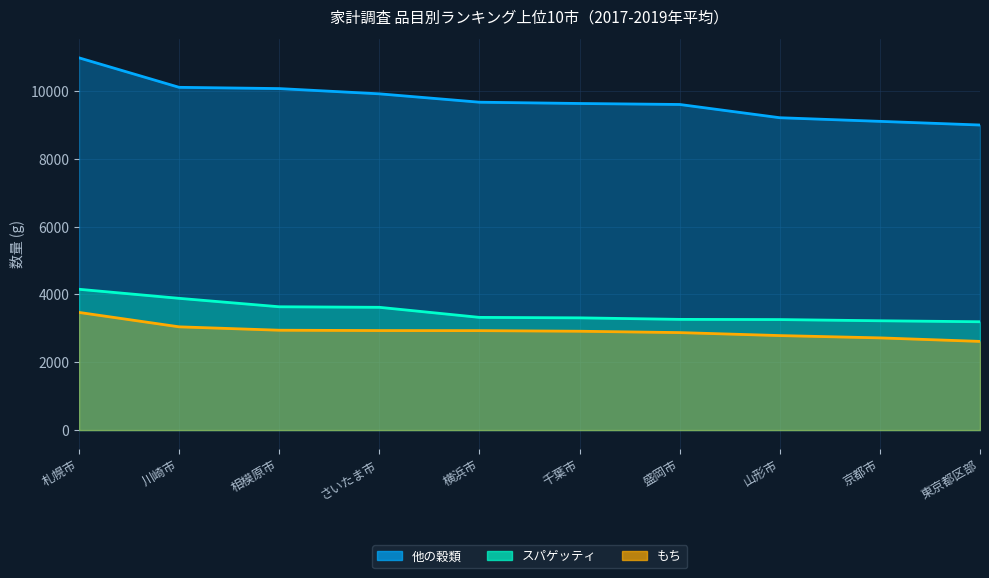

Reading left to right, list all the values displayed in this chart.

スパゲッティ: 4154	3887	3638	3622	3325	3311	3266	3260	3225	3196
他の穀類: 10983	10113	10076	9921	9674	9636	9607	9216	9109	9001
もち: 3471	3046	2946	2936	2934	2916	2876	2788	2720	2616